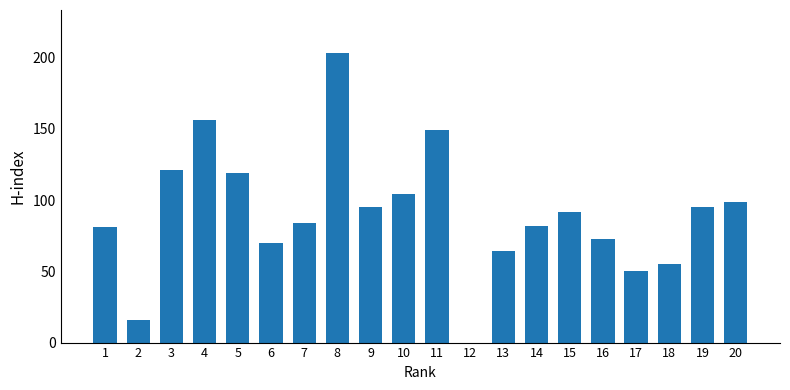

Reading left to right, list all the values displayed in this chart.

81	16	121	156	119	70	84	203	95	104	149	0	64	82	92	73	50	55	95	99